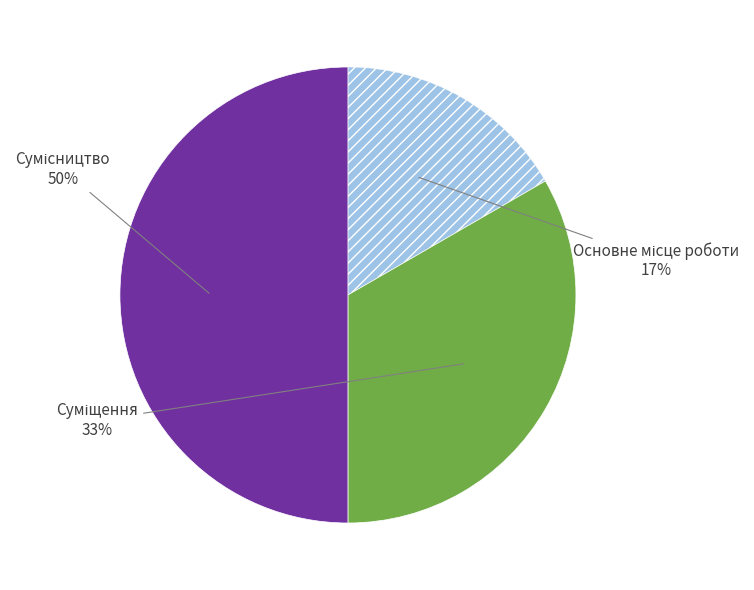

How many slices are in this pie chart?

3